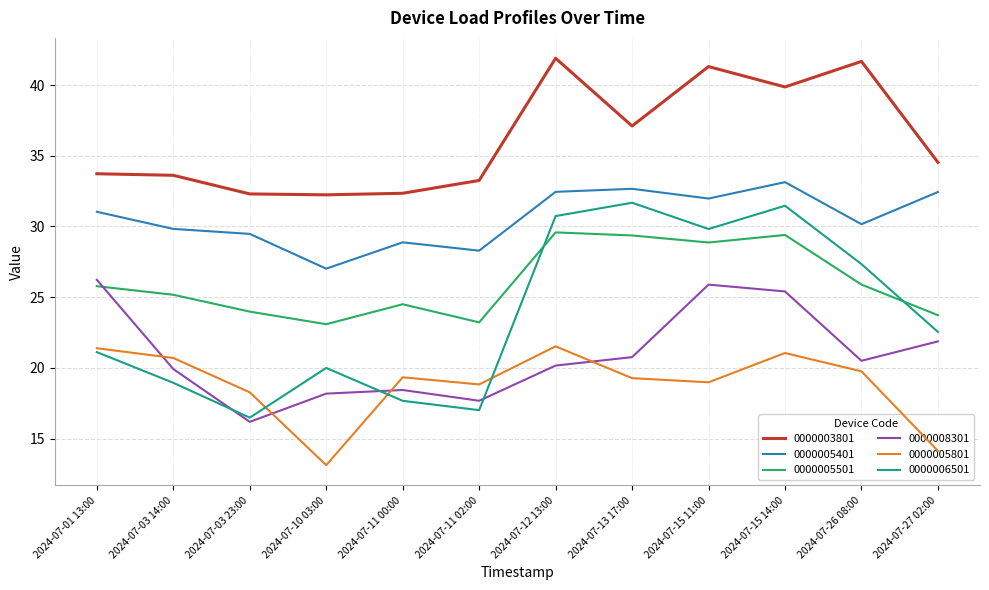

What are all the series names shown in the legend?

0000003801, 0000005401, 0000005501, 0000008301, 0000005801, 0000006501